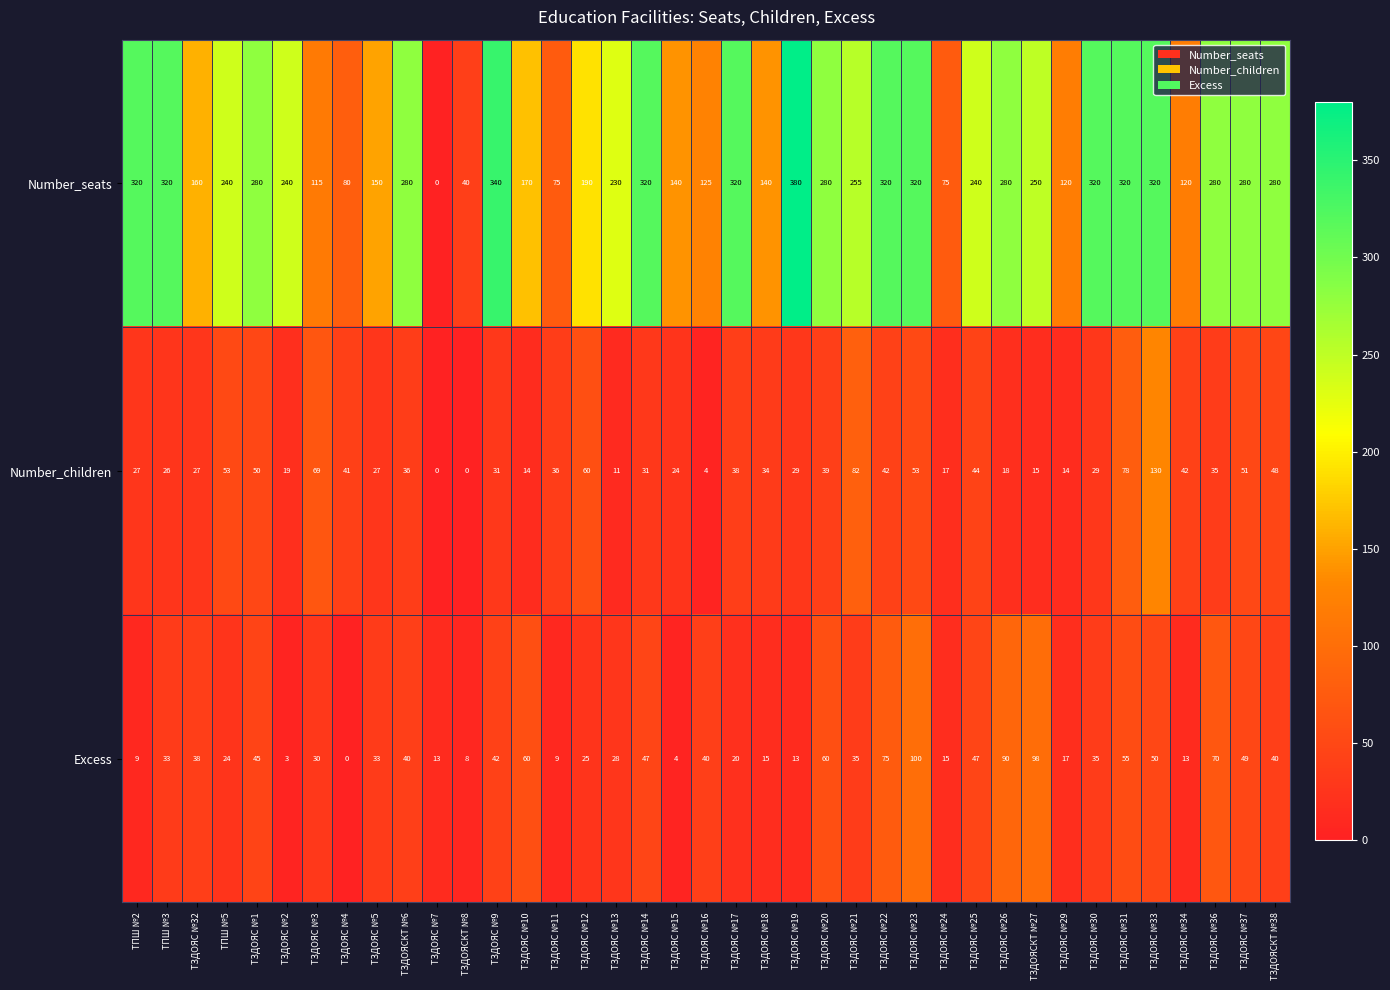

List the series in order of their peak value, highest first.

Number_seats, Number_children, Excess